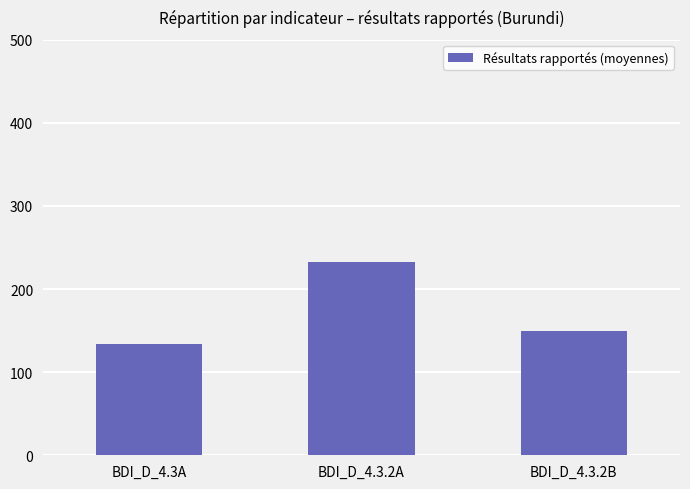

How many categories are shown in the chart?

3